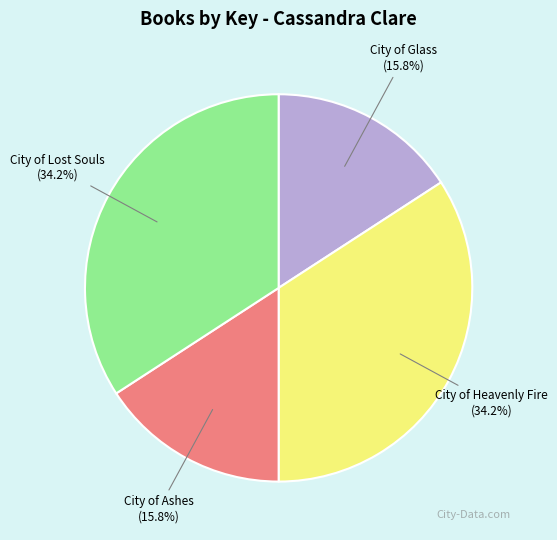

Approximately how many times larger is the value at City of Lost Souls compared to City of Glass?

2.2